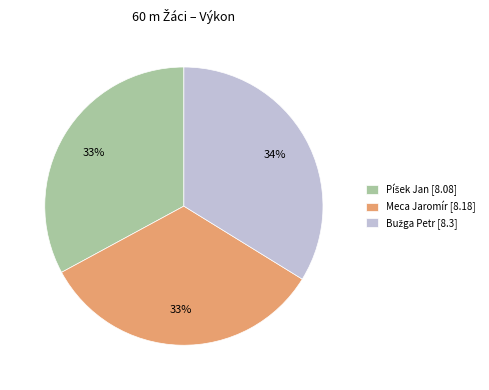

To the nearest percent, what is the difference between the largest and smallest slice percentages?

1%